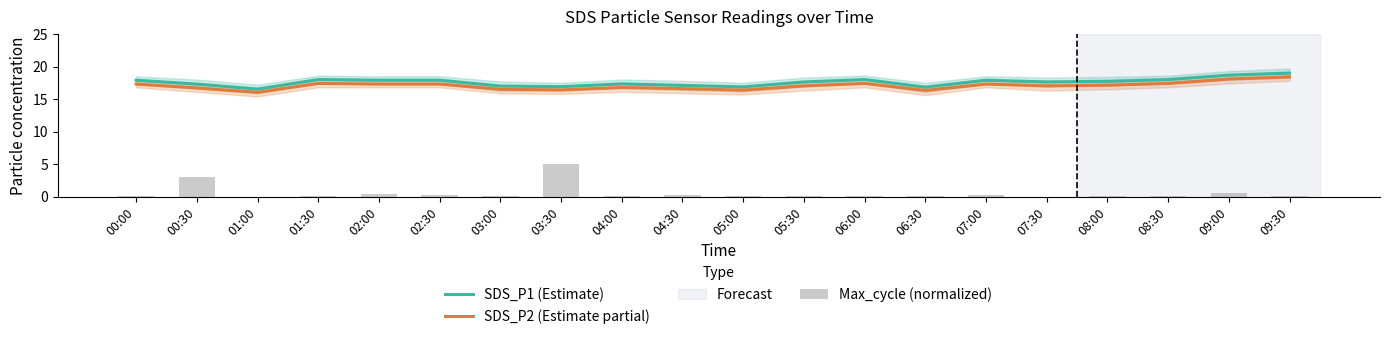

Which series has the largest range (max minus min)?

Max_cycle (normalized)